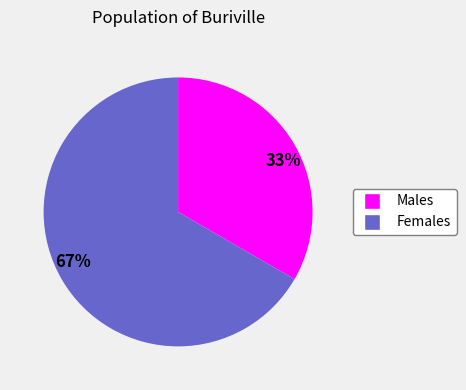

Is there any slice that represents more than half of the pie?

Yes